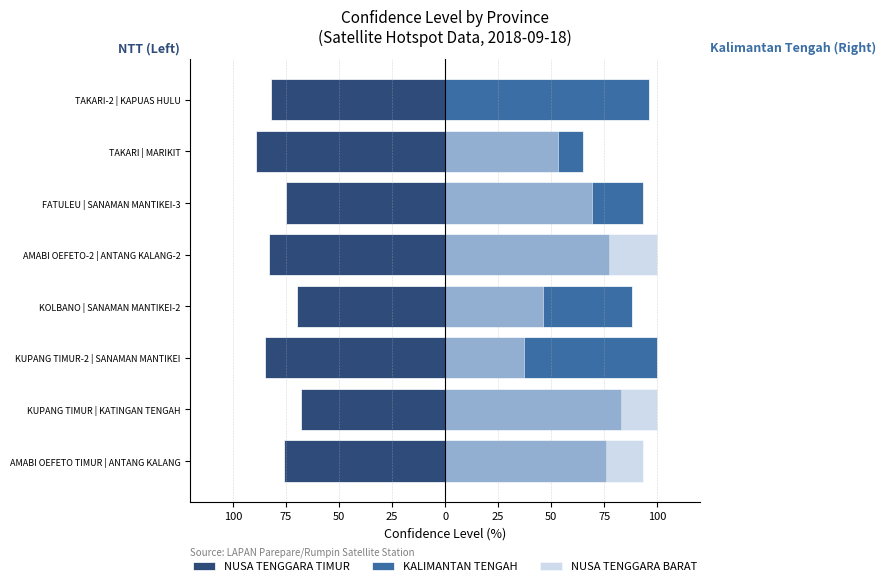

What is the highest value of the NUSA TENGGARA TIMUR series?

-68